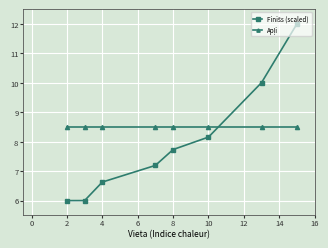

What is the smallest value displayed?

6.0